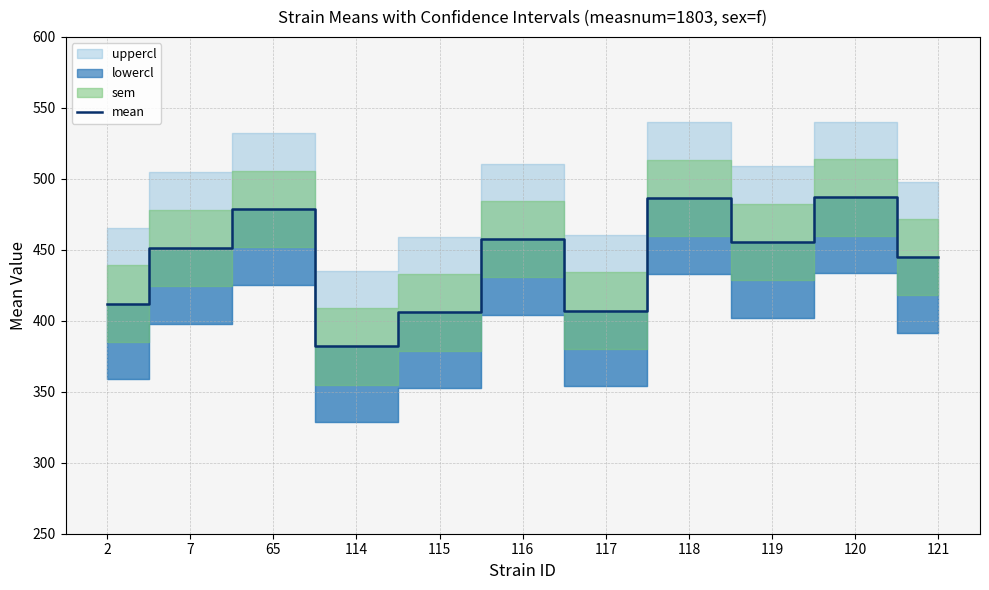

What is the sum of all values?

4868.2